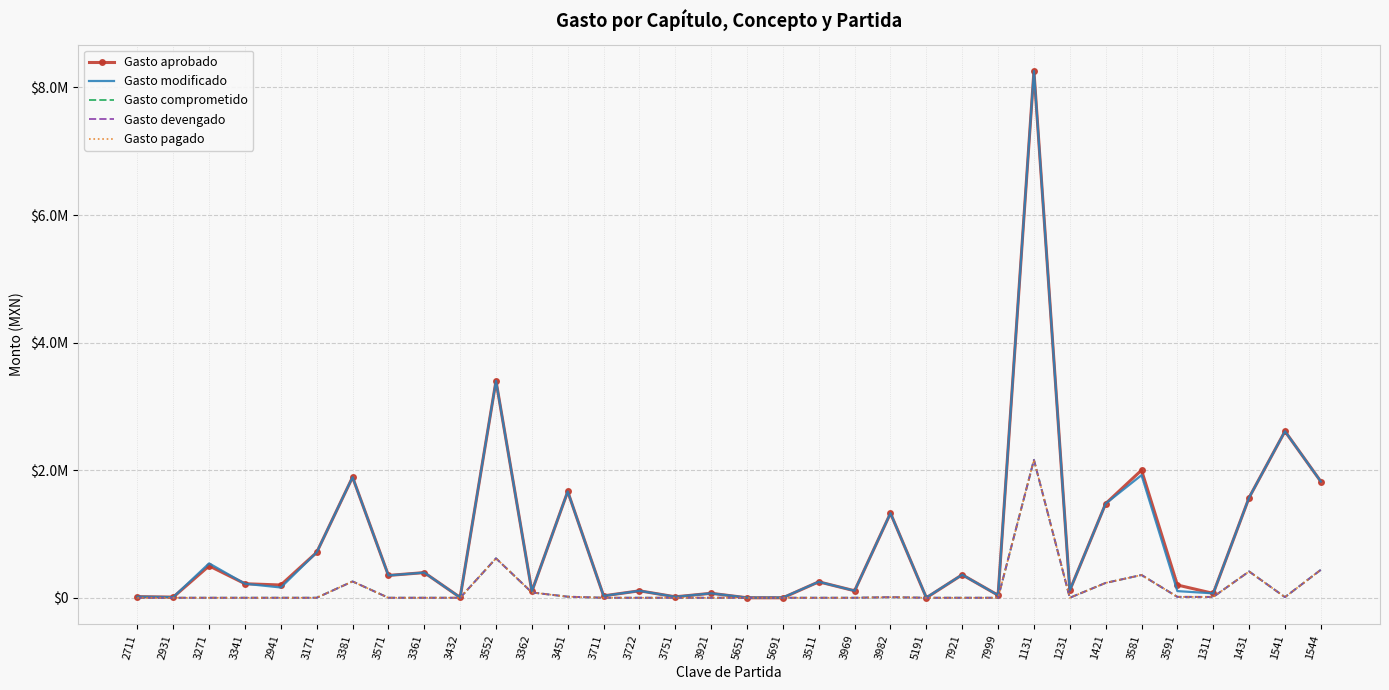

Rank the categories by Gasto devengado value from highest to lowest.

1131, 3552, 1544, 1431, 3581, 3381, 1421, 3362, 3451, 3591, 1311, 1541, 3982, 2711, 2931, 3271, 3341, 2941, 3171, 3571, 3361, 3432, 3711, 3722, 3751, 3921, 5651, 5691, 3511, 3969, 5191, 7921, 7999, 1231